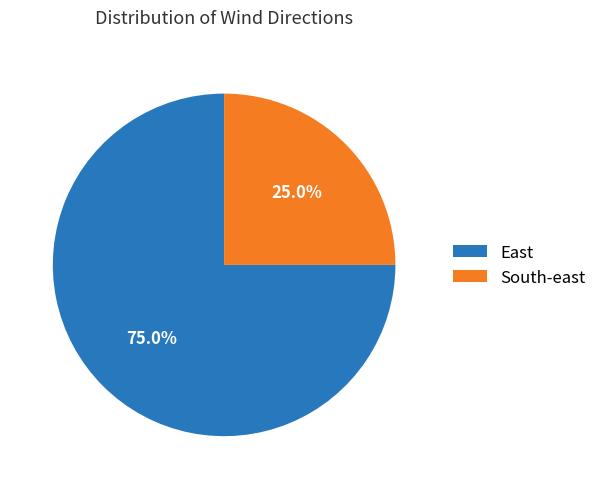

Is the sum of East and South-east greater than half?

Yes